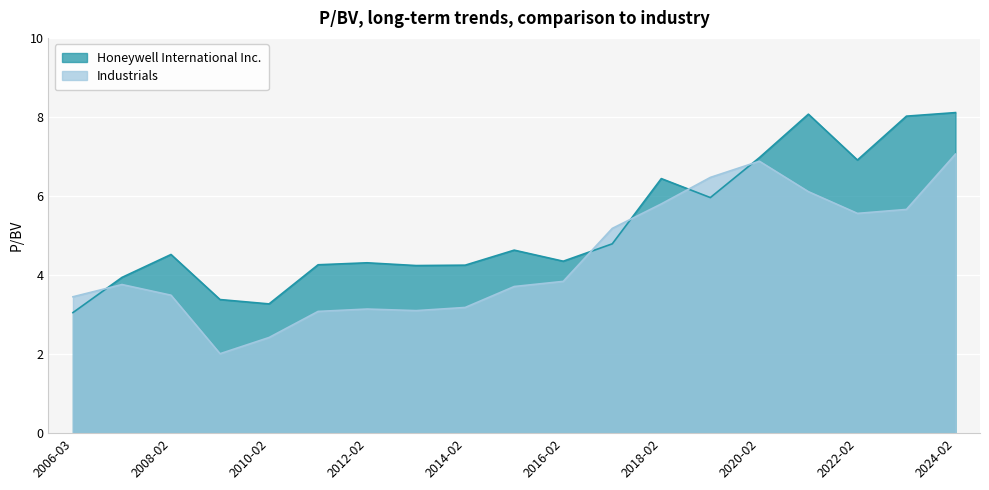

Reading right to left, extract all data points from this chart.

Honeywell International Inc.: 8.1	8.0	6.9	8.1	7.0	6.0	6.4	4.8	4.3	4.6	4.2	4.2	4.3	4.3	3.3	3.4	4.5	3.9	3.0
Industrials: 7.1	5.7	5.6	6.1	6.9	6.5	5.8	5.2	3.8	3.7	3.2	3.1	3.1	3.1	2.4	2.0	3.5	3.8	3.5